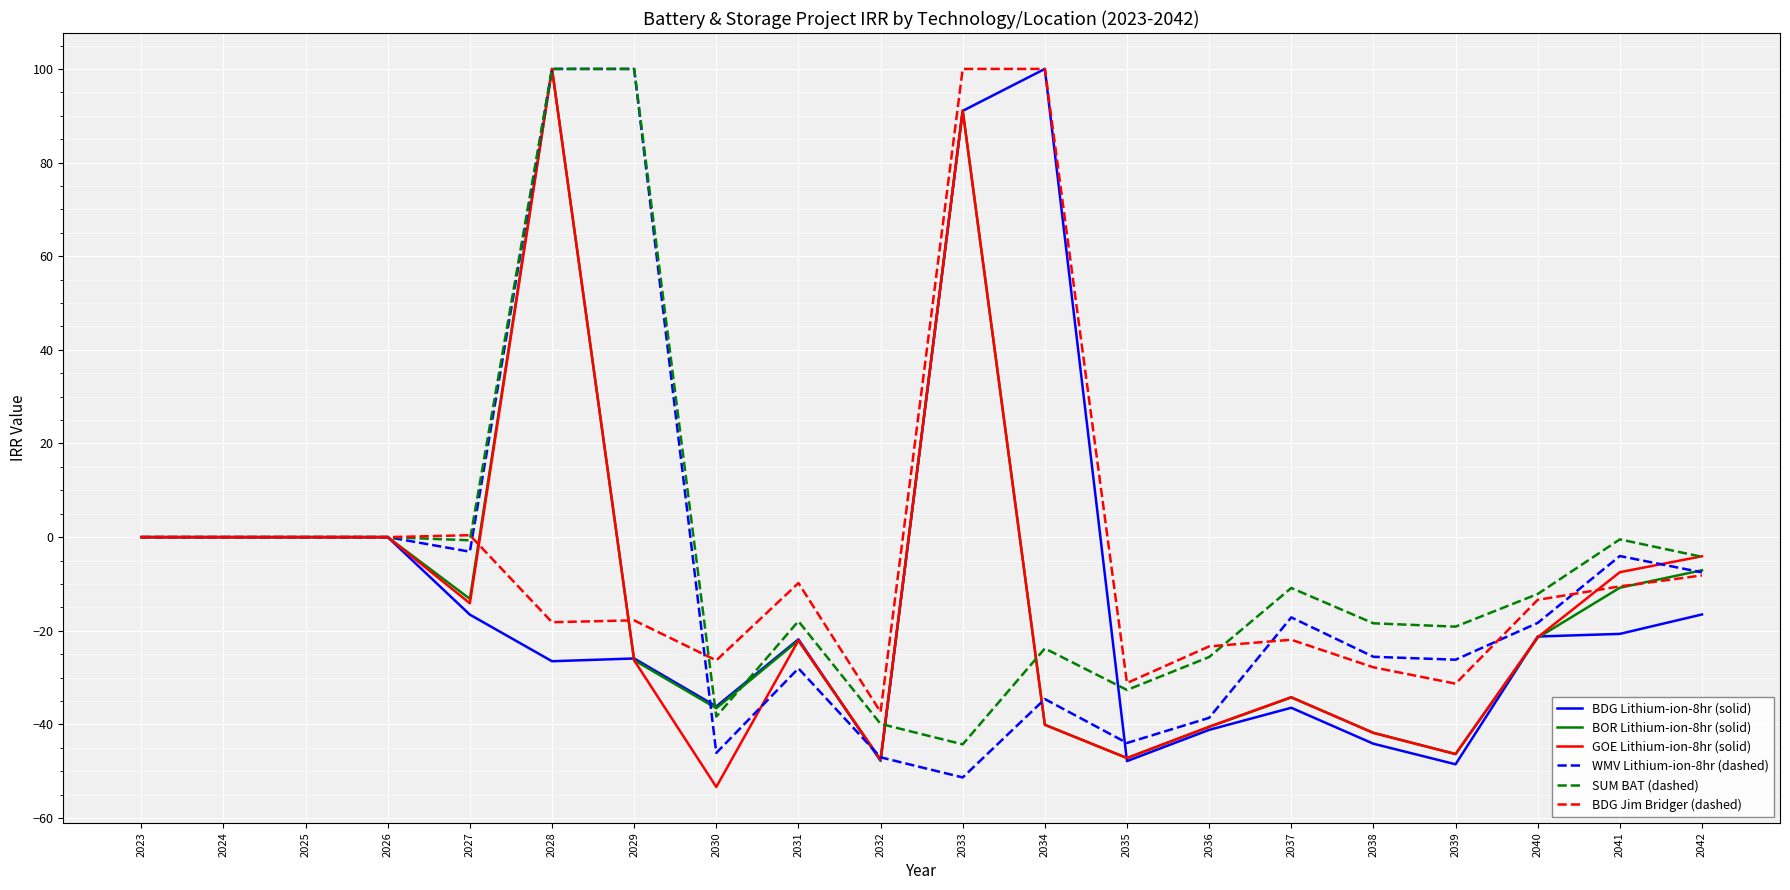

What is the spread (max minus min) of values at 2038?

25.7